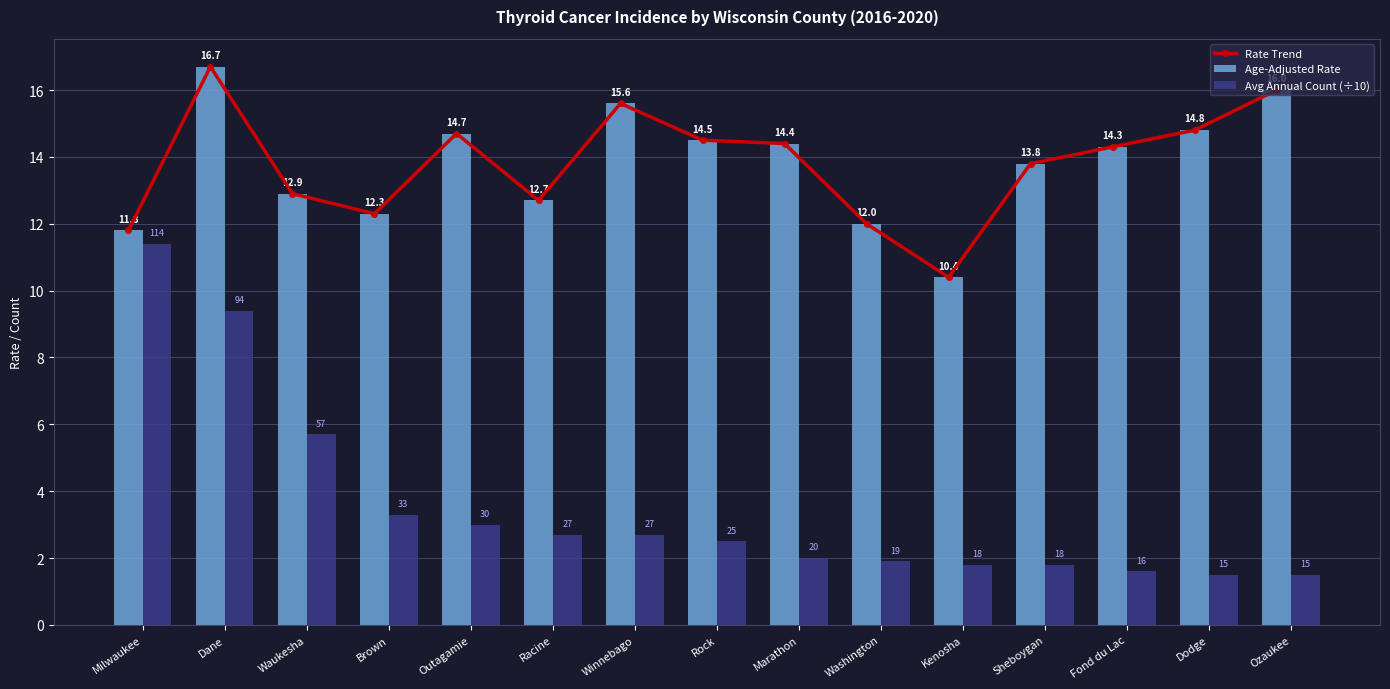

What is the spread (max minus min) of values at Racine?

10.0